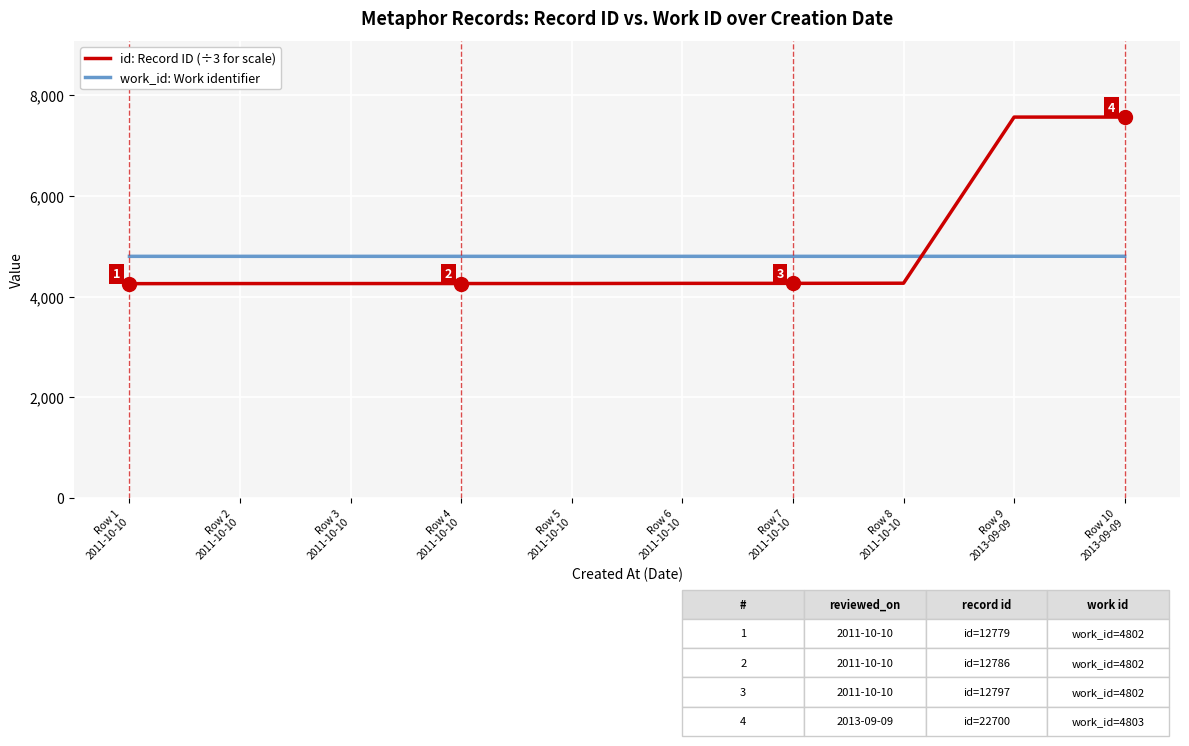

After their last crossing, which series has the higher values: work_id: Work identifier or id: Record ID (÷3 for scale)?

id: Record ID (÷3 for scale)